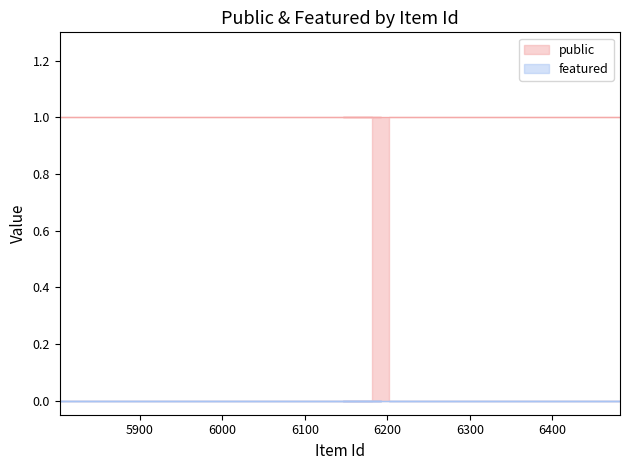

True or false: public has more than 1 points higher than both neighbors.

False